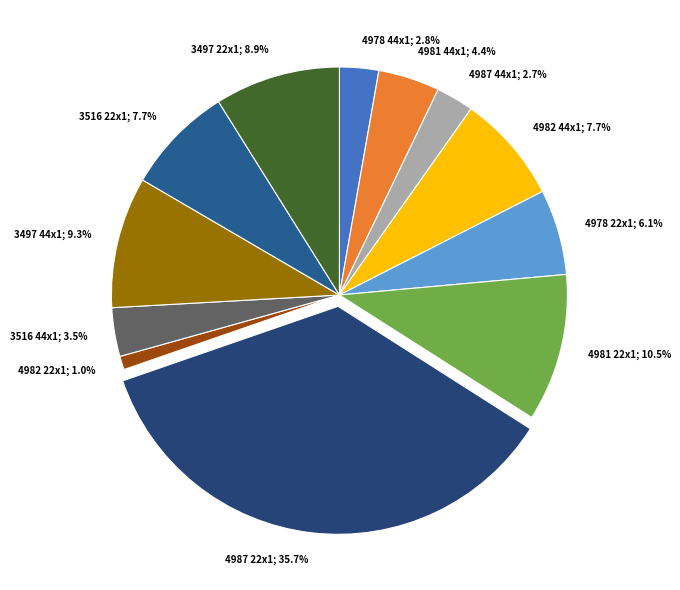

To the nearest percent, what portion does 3497 44x1 represent?

9%